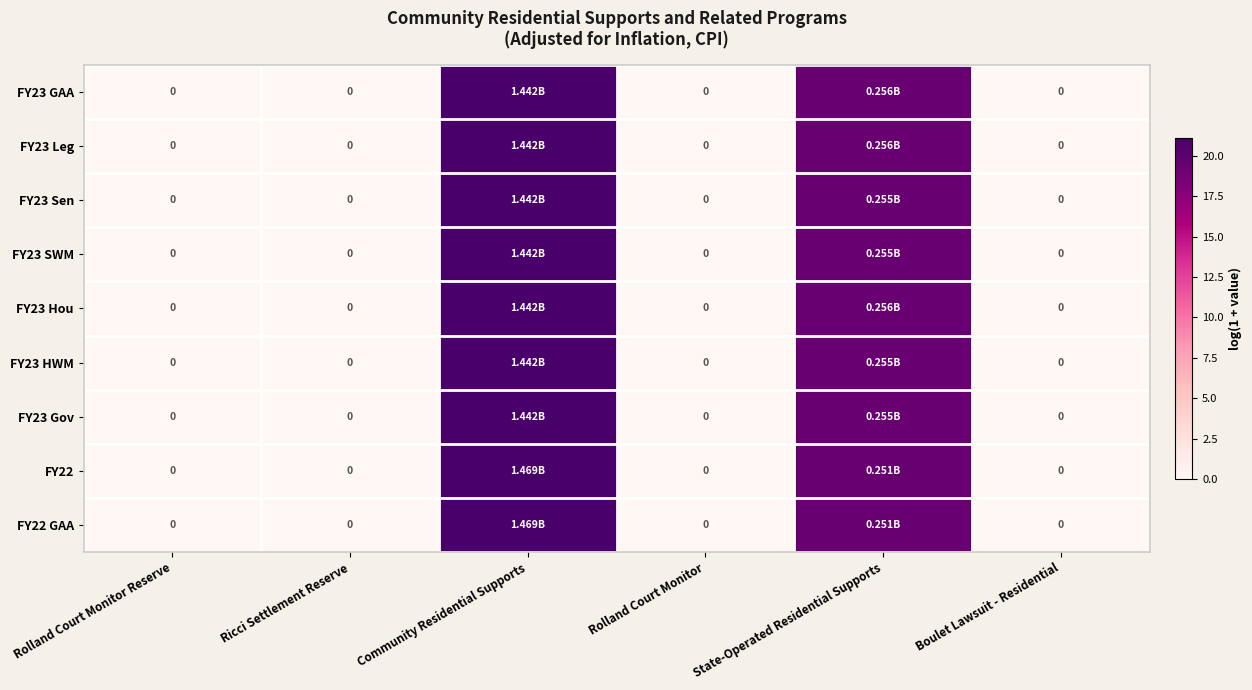

Between Community Residential Supports and Rolland Court Monitor Reserve, which is larger?

Community Residential Supports